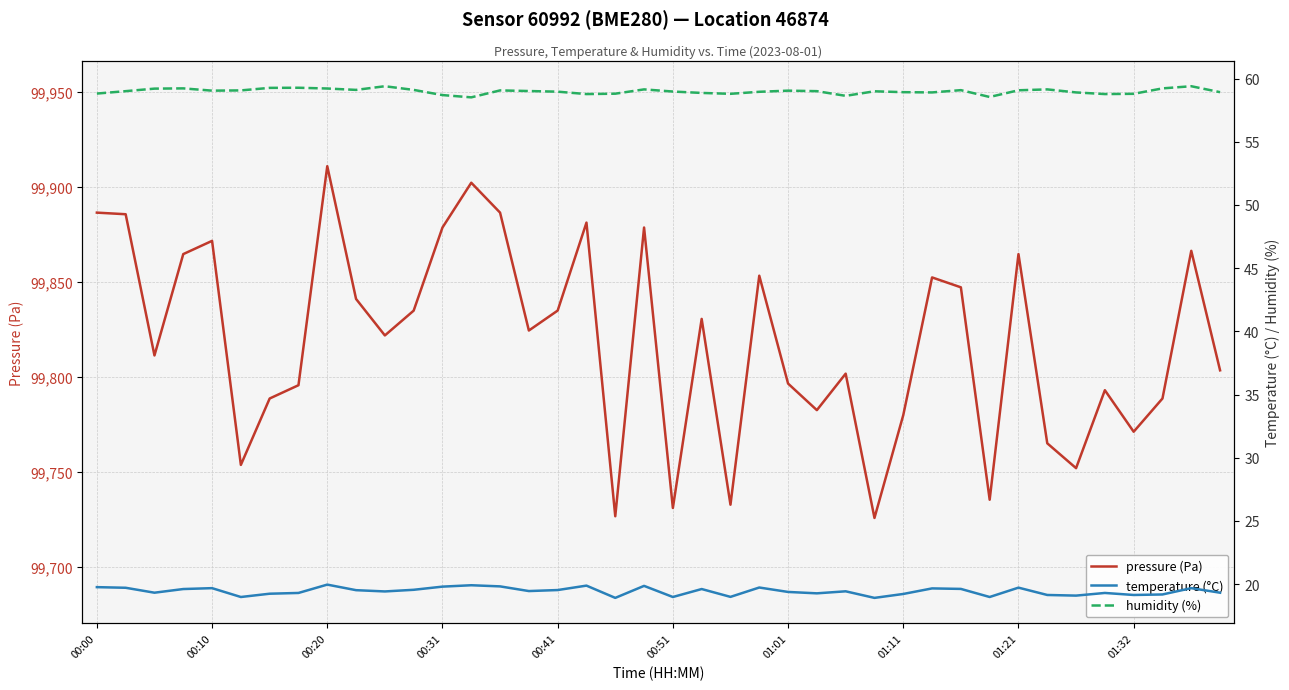

The value of pressure (Pa) at 01:21 is 62409.3. True or false?

False